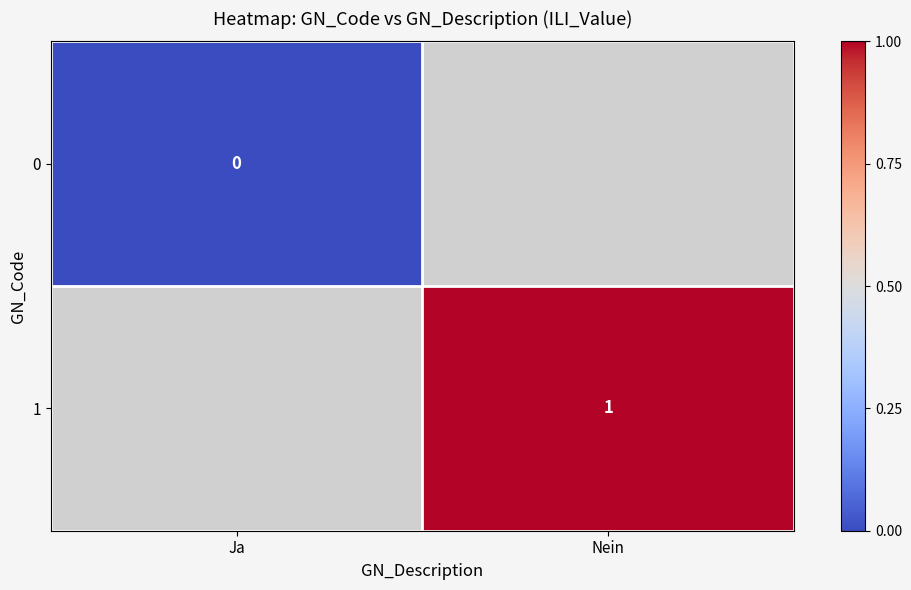

How many categories are shown in the chart?

2